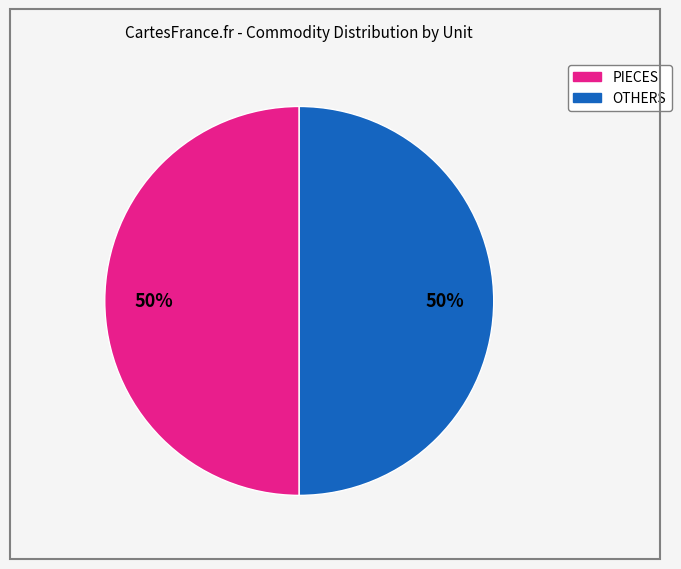

To the nearest percent, what is the average slice percentage?

50%